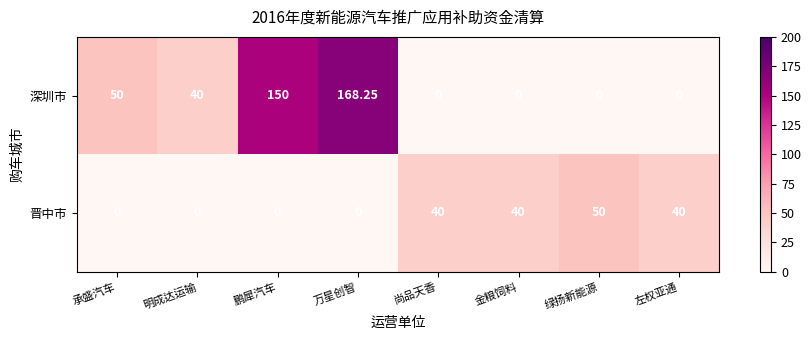

At which label does 深圳市 first exceed 40?

承盛汽车